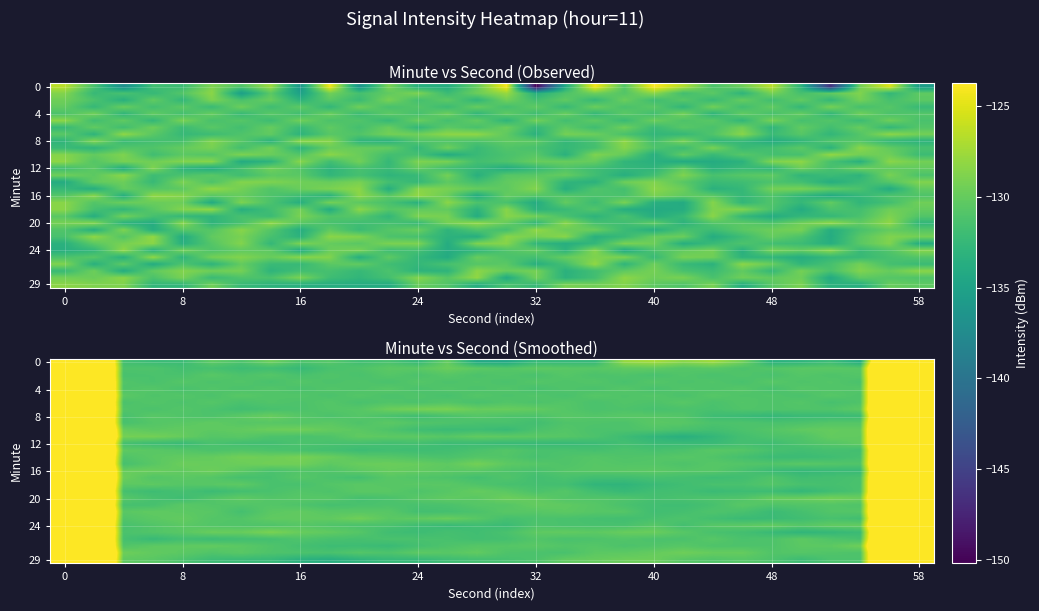

What is the difference between the highest and lowest values at 48?

2.8